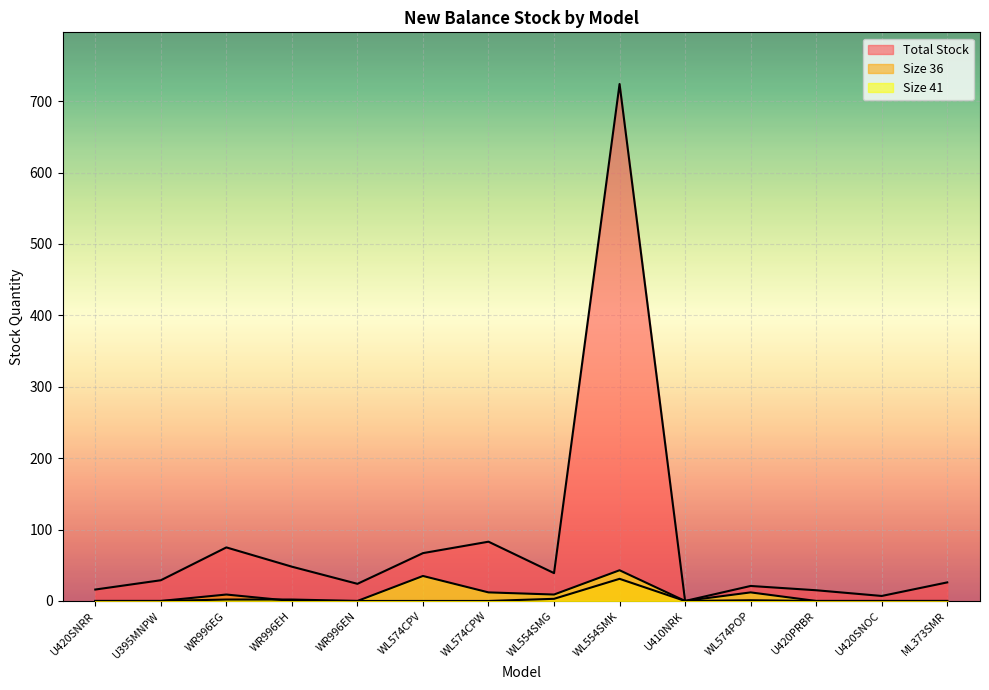

What is the average value of the Total Stock series?

84